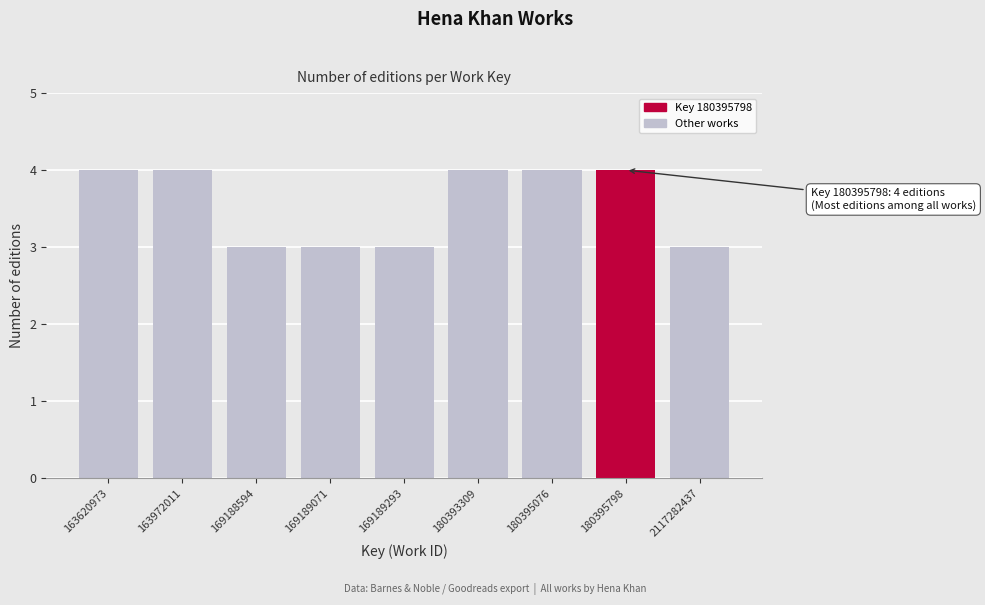

Reading right to left, transcribe all the data shown in this chart.

3	4	4	4	3	3	3	4	4